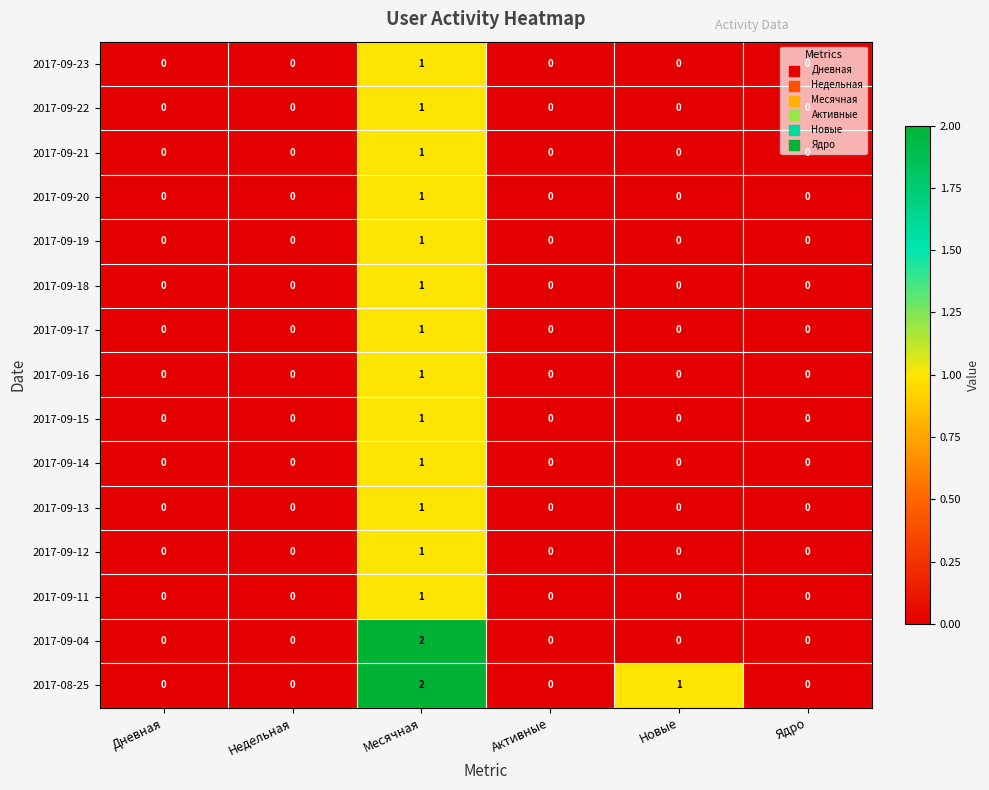

What is the maximum value shown in the chart?

2